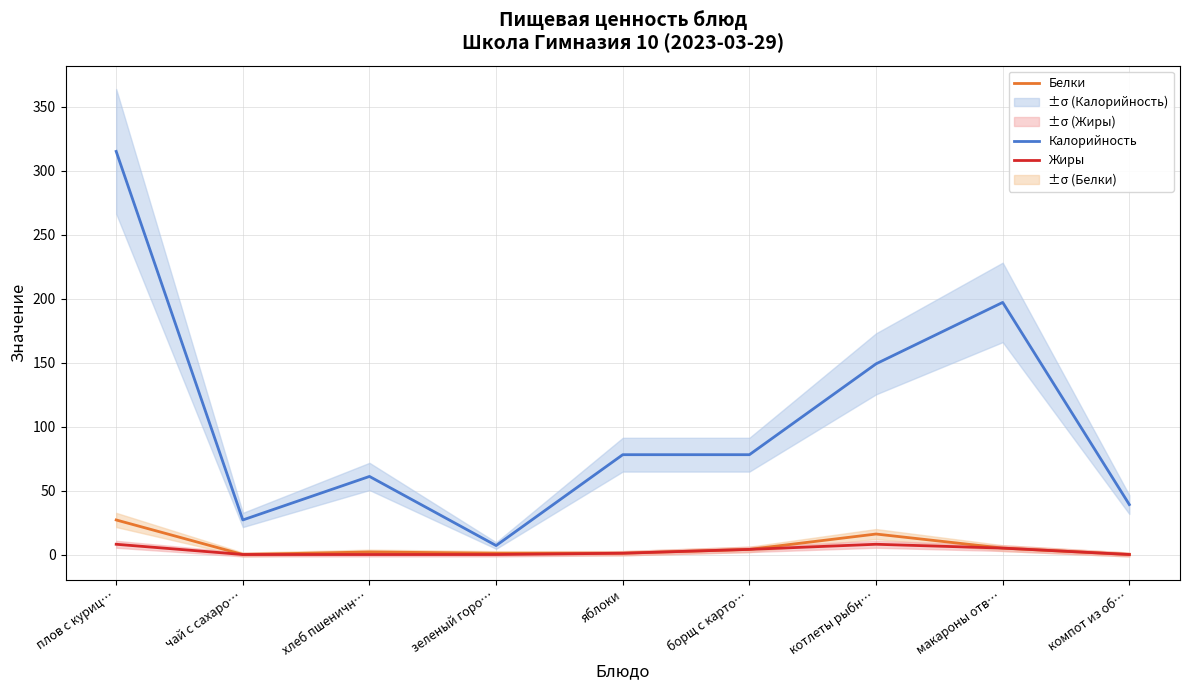

What is the label of the 7th point from the left?

котлеты рыбн…